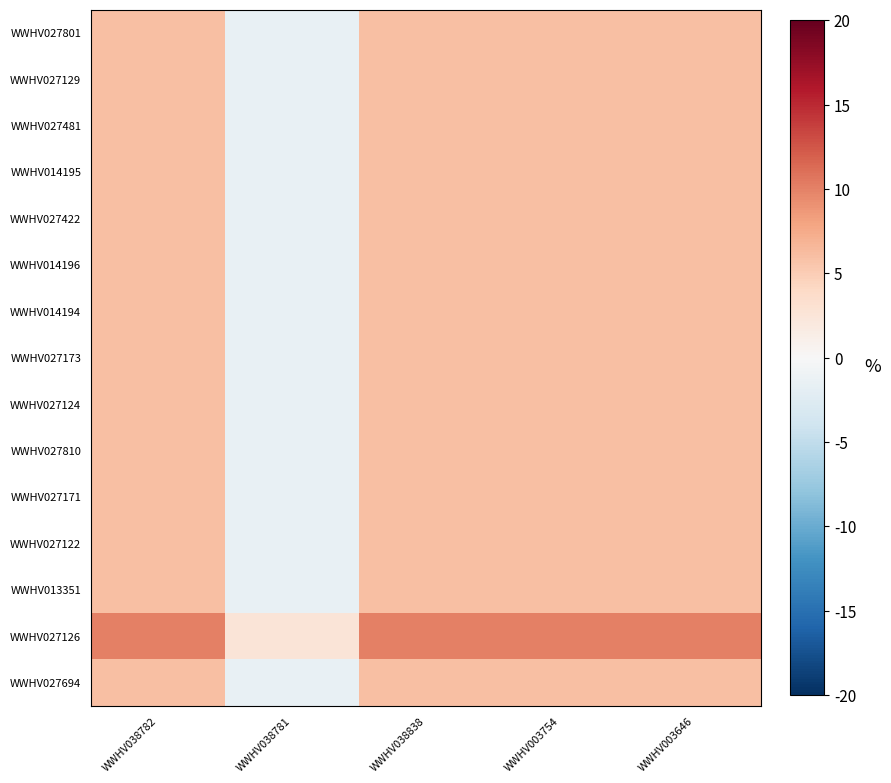

Reading right to left, transcribe all the data shown in this chart.

WWHV027801: WWHV003646=6.0	WWHV003754=6.0	WWHV038838=6.0	WWHV038781=-1.5	WWHV038782=6.0
WWHV027129: WWHV003646=6.0	WWHV003754=6.0	WWHV038838=6.0	WWHV038781=-1.5	WWHV038782=6.0
WWHV027481: WWHV003646=6.0	WWHV003754=6.0	WWHV038838=6.0	WWHV038781=-1.5	WWHV038782=6.0
WWHV014195: WWHV003646=6.0	WWHV003754=6.0	WWHV038838=6.0	WWHV038781=-1.5	WWHV038782=6.0
WWHV027422: WWHV003646=6.0	WWHV003754=6.0	WWHV038838=6.0	WWHV038781=-1.5	WWHV038782=6.0
WWHV014196: WWHV003646=6.0	WWHV003754=6.0	WWHV038838=6.0	WWHV038781=-1.5	WWHV038782=6.0
WWHV014194: WWHV003646=6.0	WWHV003754=6.0	WWHV038838=6.0	WWHV038781=-1.5	WWHV038782=6.0
WWHV027173: WWHV003646=6.0	WWHV003754=6.0	WWHV038838=6.0	WWHV038781=-1.5	WWHV038782=6.0
WWHV027124: WWHV003646=6.0	WWHV003754=6.0	WWHV038838=6.0	WWHV038781=-1.5	WWHV038782=6.0
WWHV027810: WWHV003646=6.0	WWHV003754=6.0	WWHV038838=6.0	WWHV038781=-1.5	WWHV038782=6.0
WWHV027171: WWHV003646=6.0	WWHV003754=6.0	WWHV038838=6.0	WWHV038781=-1.5	WWHV038782=6.0
WWHV027122: WWHV003646=6.0	WWHV003754=6.0	WWHV038838=6.0	WWHV038781=-1.5	WWHV038782=6.0
WWHV013351: WWHV003646=6.0	WWHV003754=6.0	WWHV038838=6.0	WWHV038781=-1.5	WWHV038782=6.0
WWHV027126: WWHV003646=10.0	WWHV003754=10.0	WWHV038838=10.0	WWHV038781=2.5	WWHV038782=10.0
WWHV027694: WWHV003646=6.0	WWHV003754=6.0	WWHV038838=6.0	WWHV038781=-1.5	WWHV038782=6.0